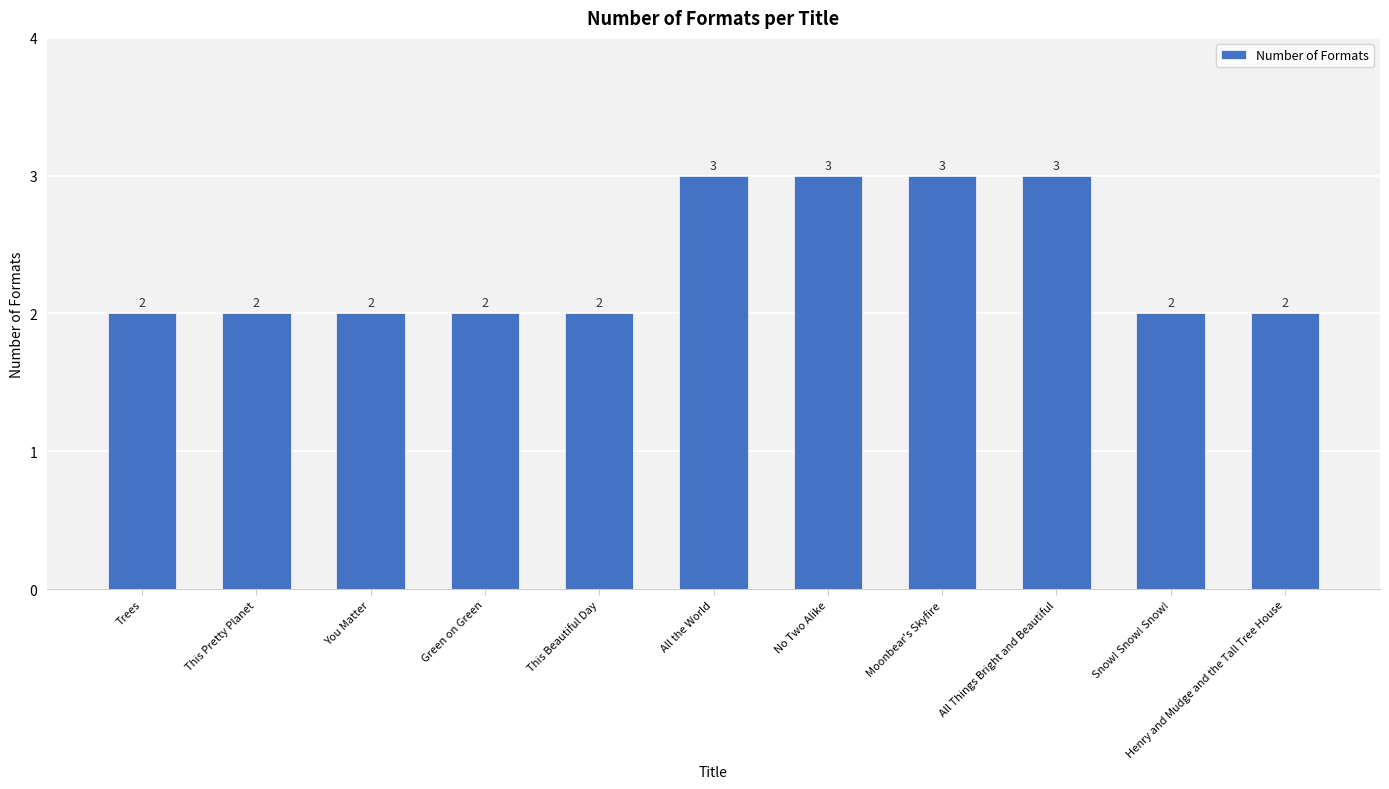

What is the sum of the values at Snow! Snow! Snow! and This Pretty Planet?

4